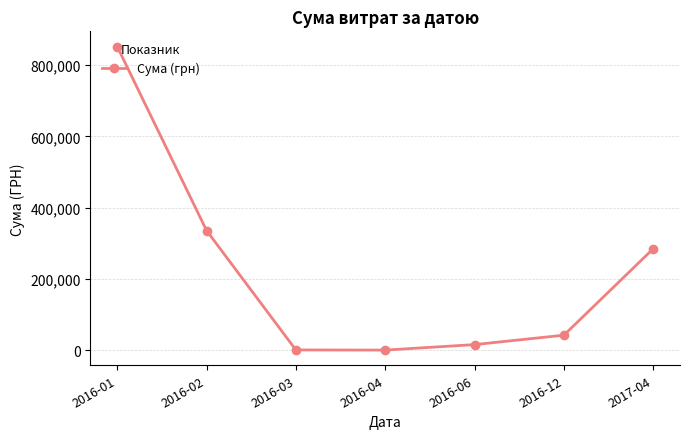

What is the greatest value displayed?

852070.3